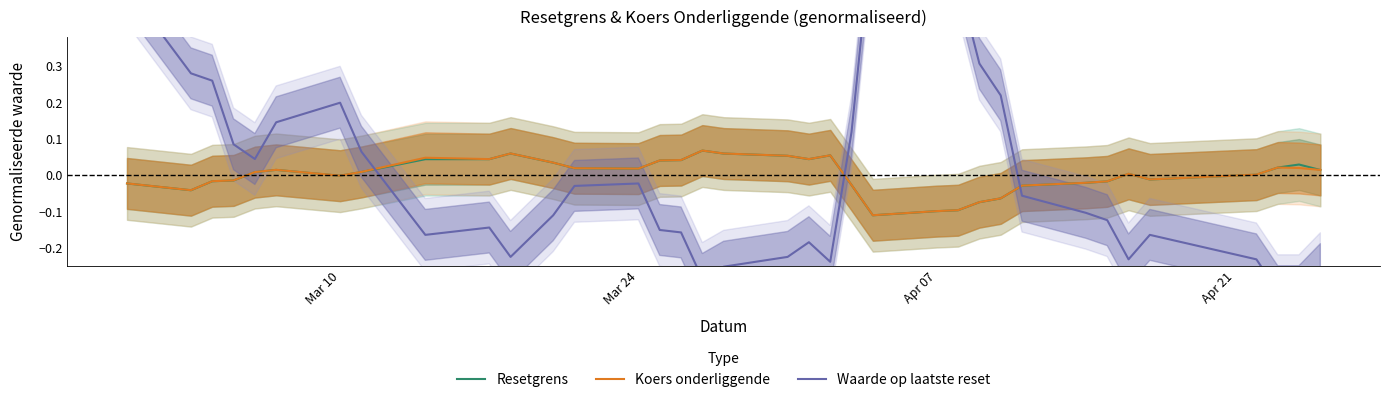

How many interior local valleys does the Waarde op laatste reset series have?

6